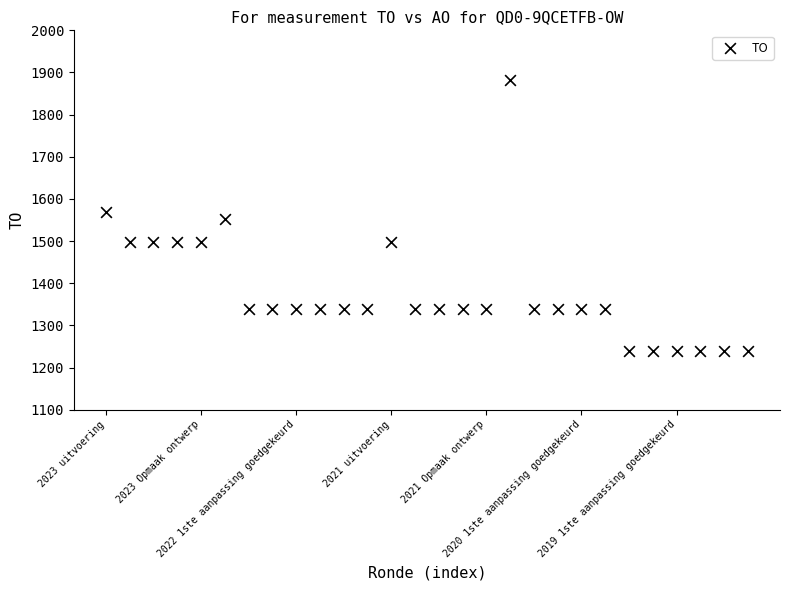

How many points are shown in the scatter plot?

28